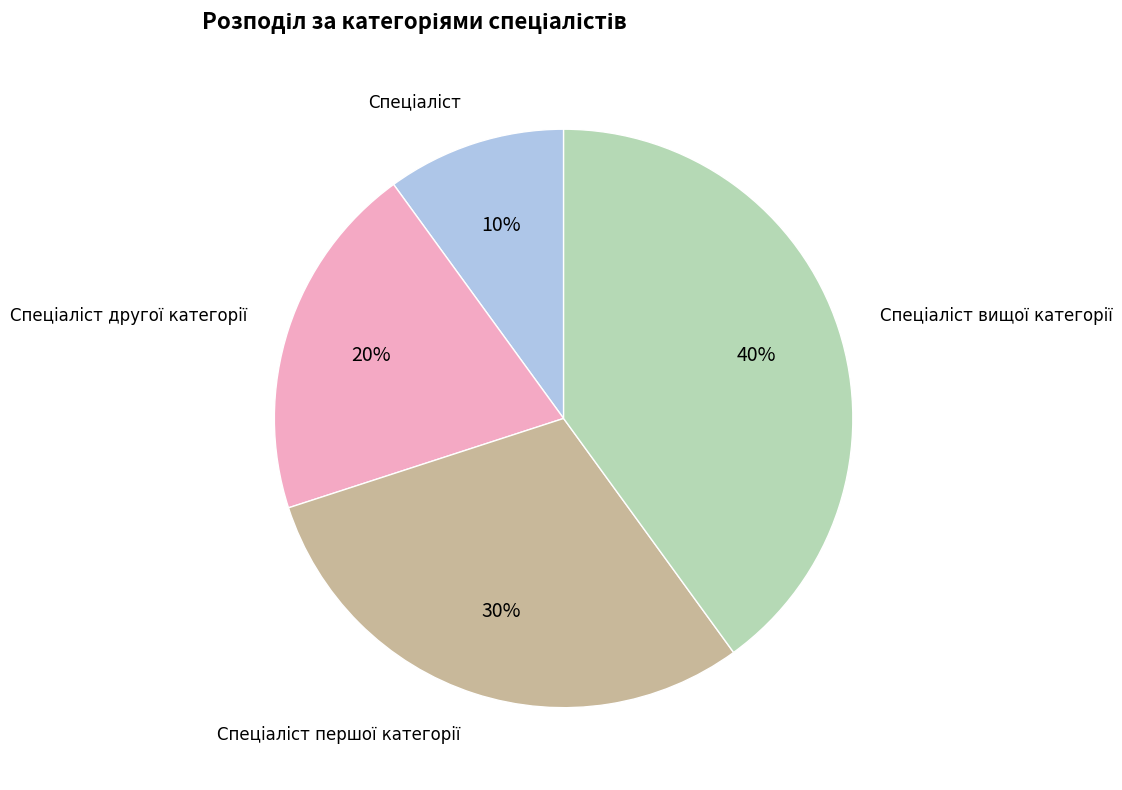

Does any single category account for the majority?

No